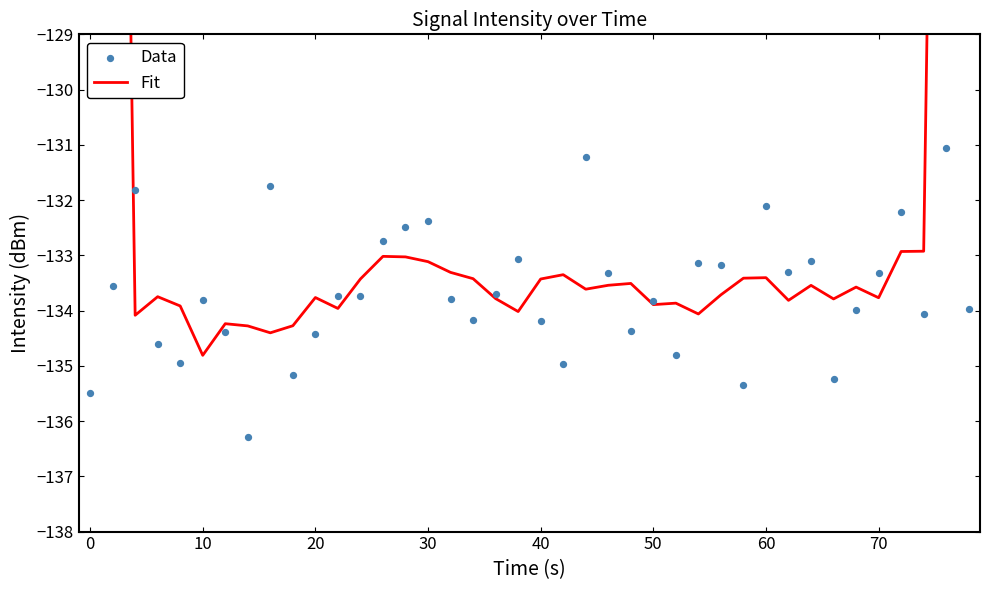

Is the value of Data at 26 greater than the value of Fit at 28?

No